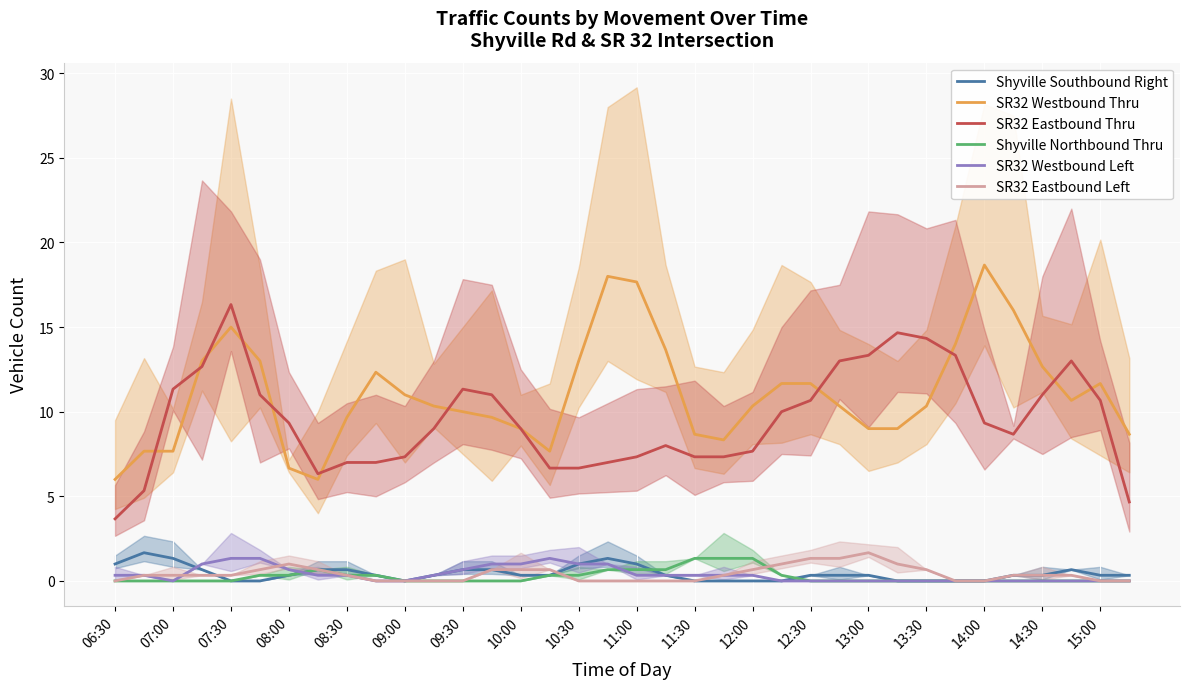

At which label does SR32 Westbound Thru reach its minimum?

06:30